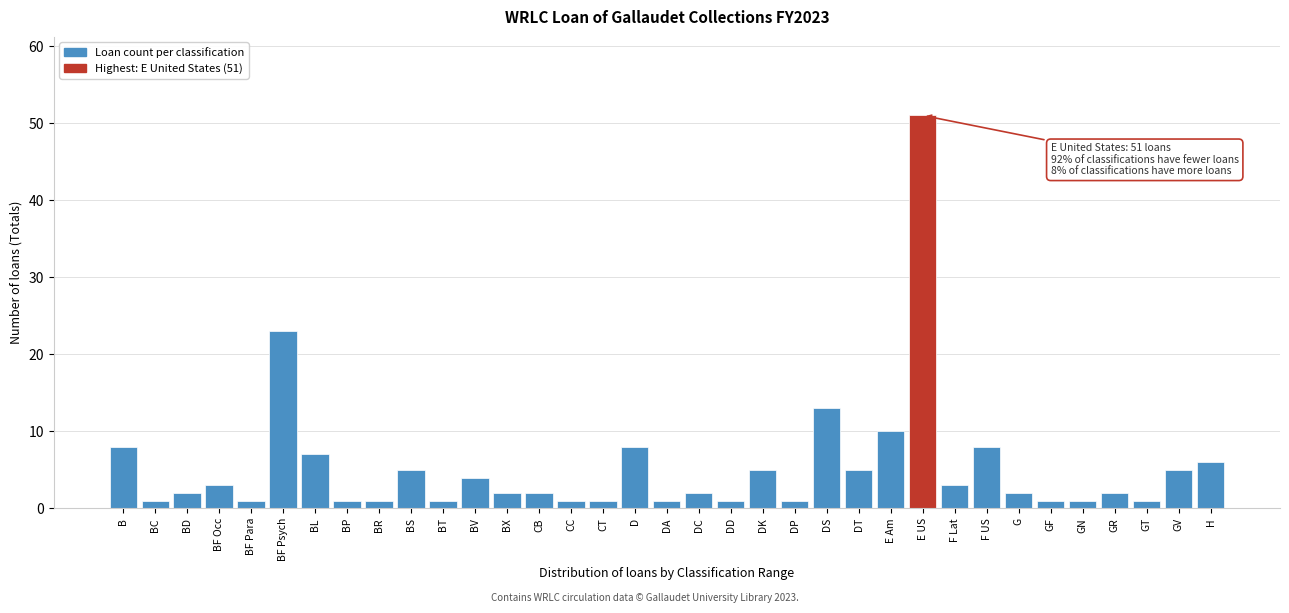

True or false: the data shows 3 at F Lat.

True